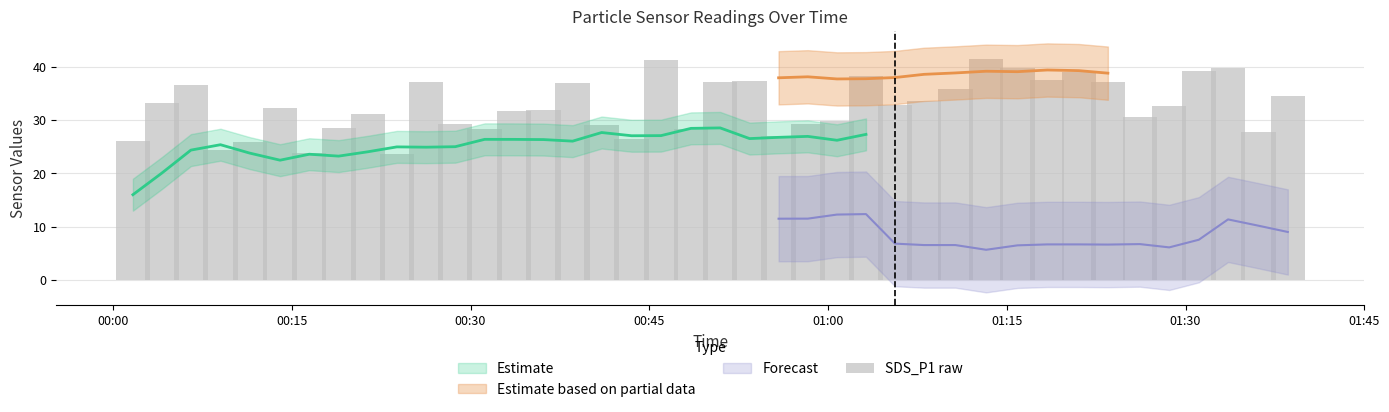

Does the chart contain any negative values?

No